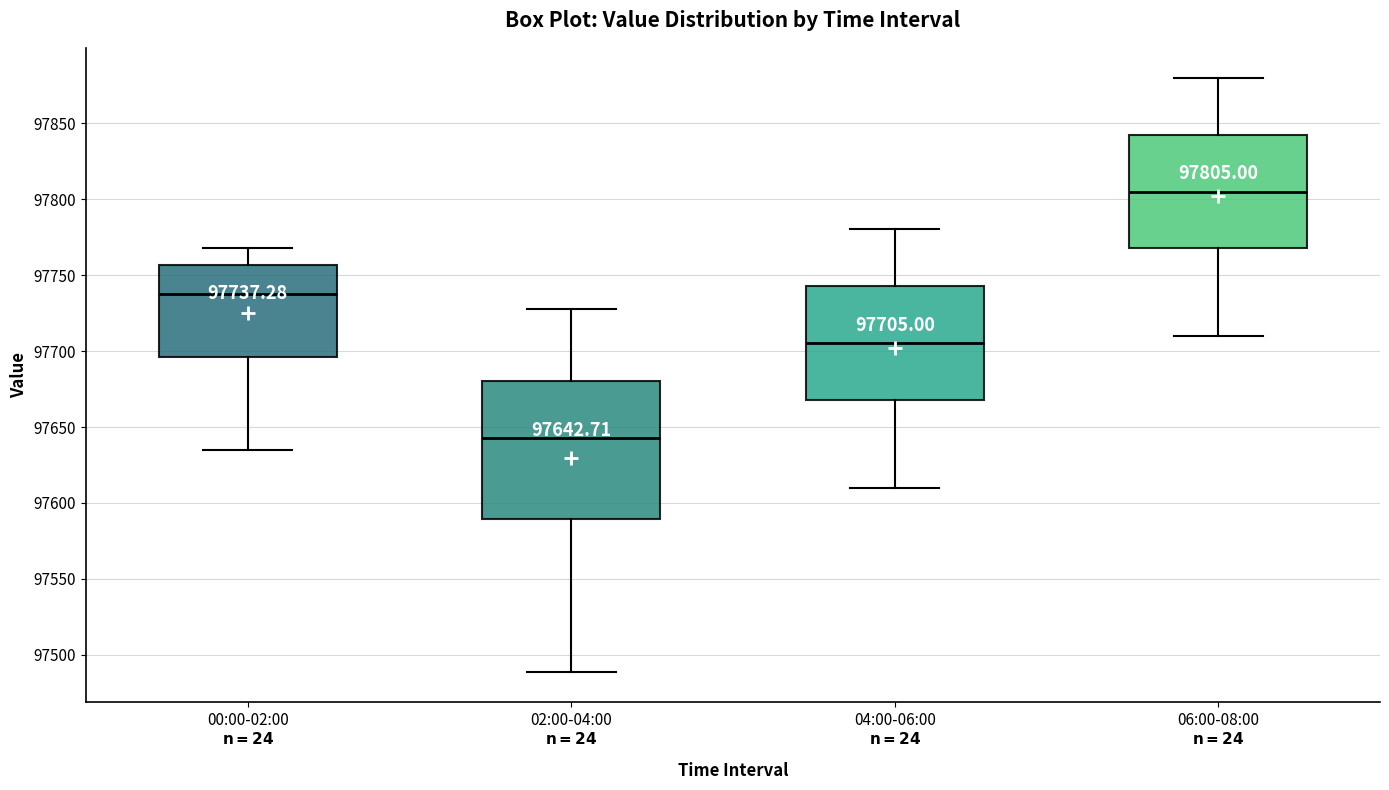

Which box's median line is the lowest?

02:00-04:00 $\bf{n=24}$